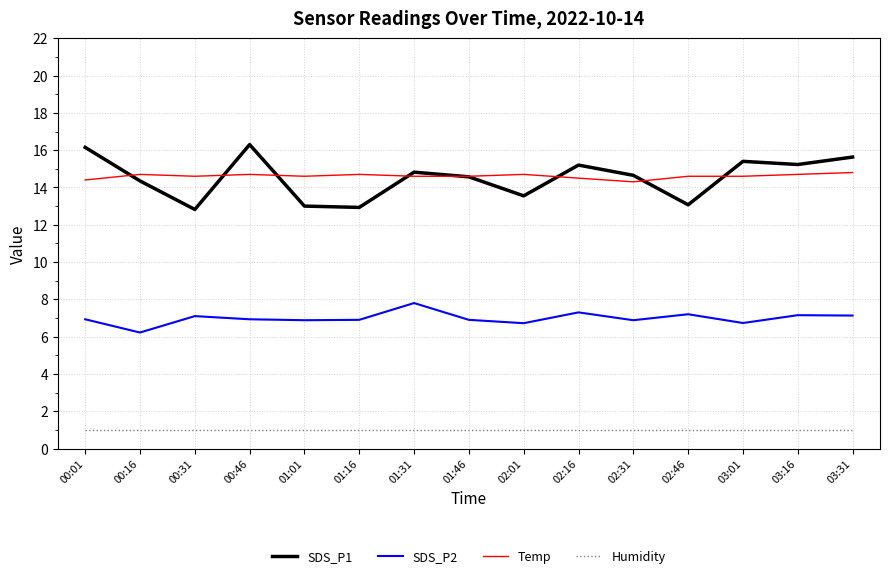

Rank the series at 01:16 from highest to lowest value.

Temp, SDS_P1, SDS_P2, Humidity